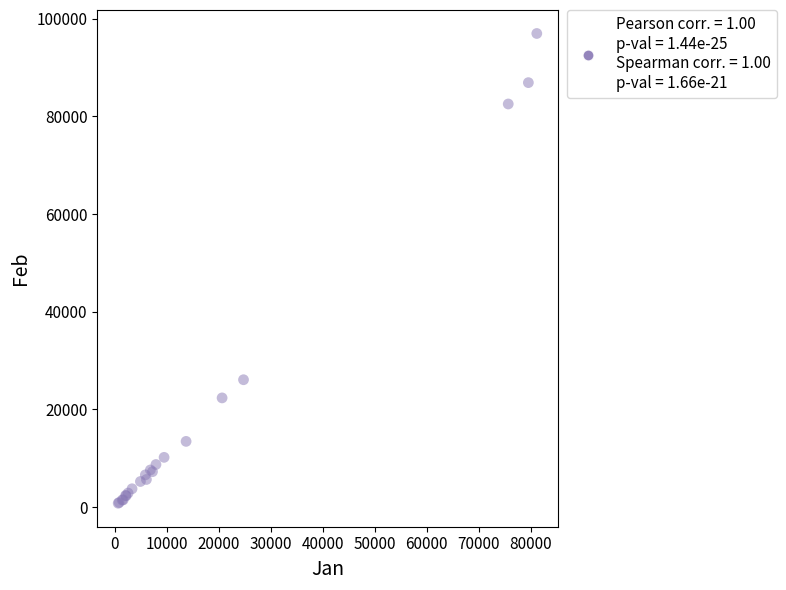

What Y value in the scatter plot is closest to 48885?

26090